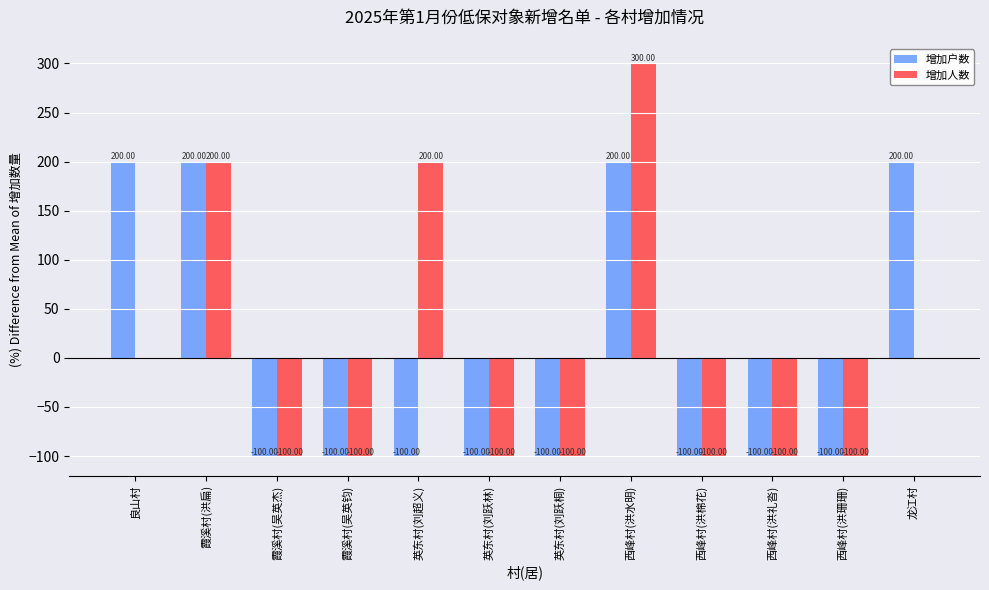

Which category has the highest value across all series?

西峰村(洪水明)